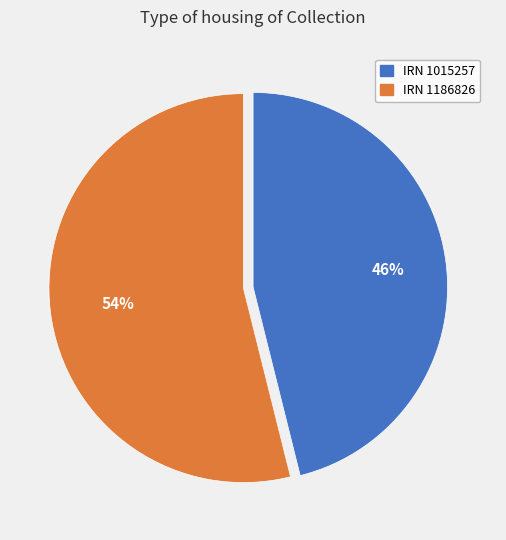

To the nearest percent, what is the difference between the largest and smallest slice percentages?

8%